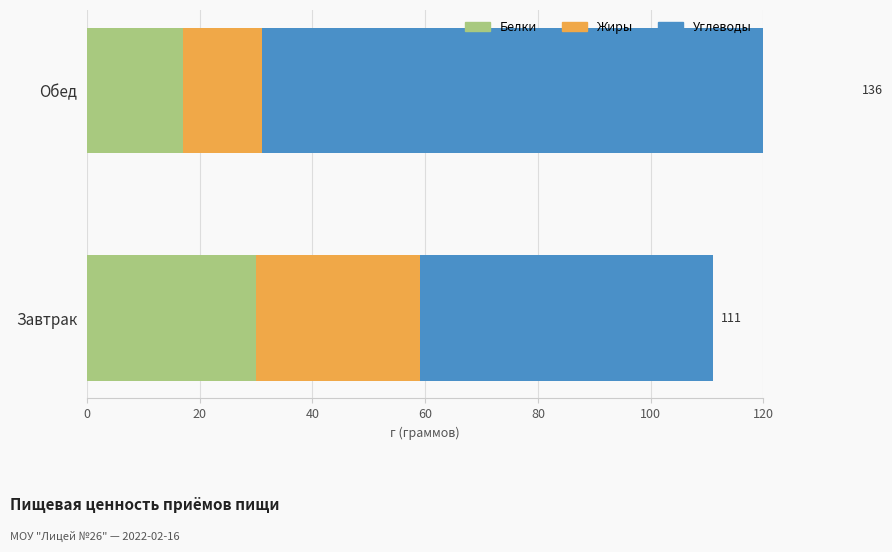

Between Завтрак and Обед, which series saw the biggest shift?

Углеводы